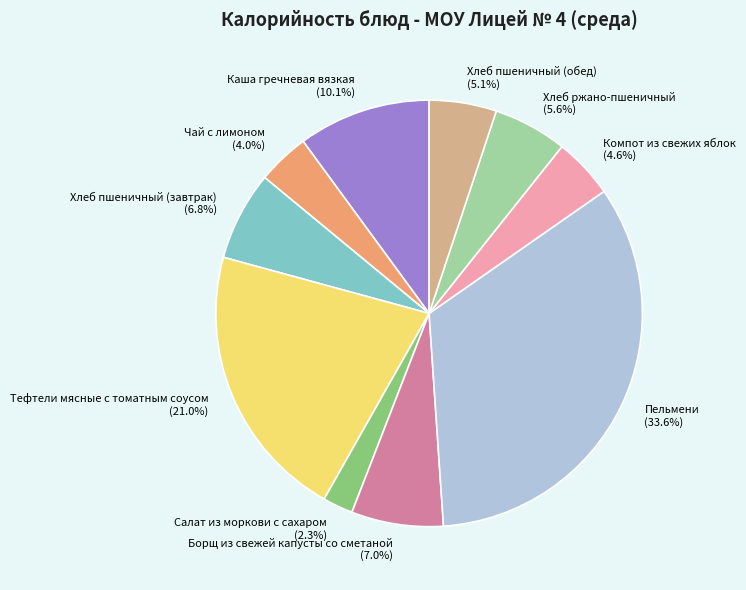

What percentage is NOT represented by Компот из свежих яблок?

95.4%